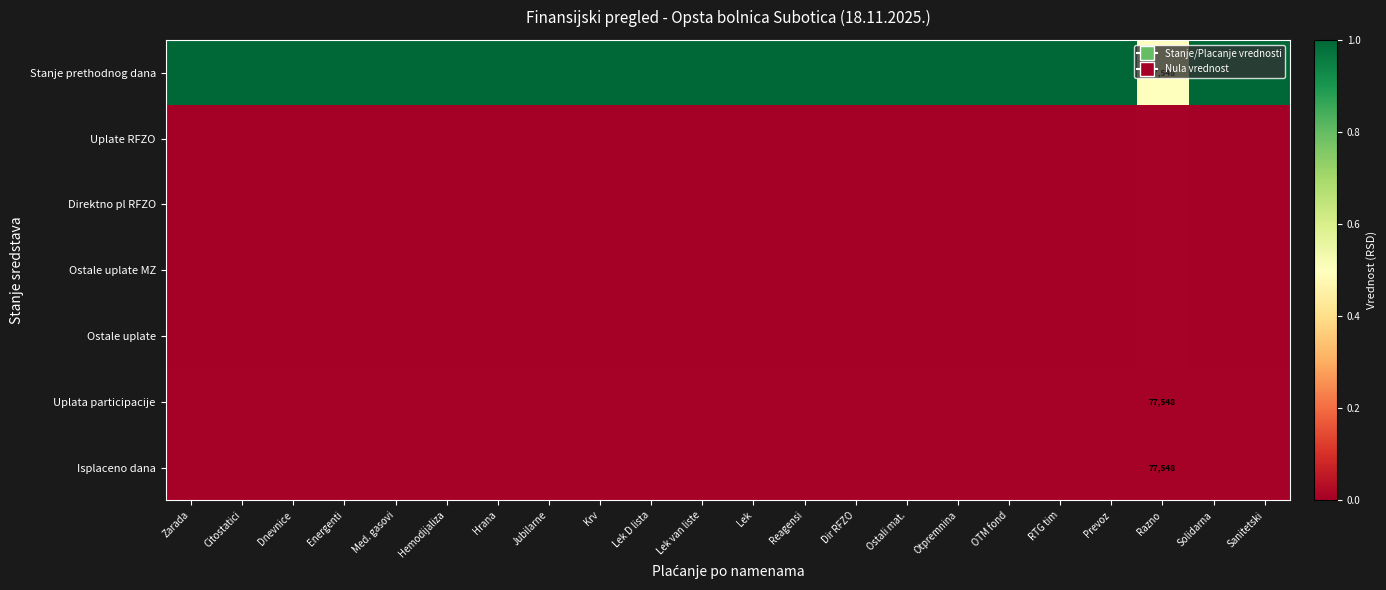

Is the value of Direktno pl RFZO at Lek greater than the value of Ostale uplate at RTG tim?

No